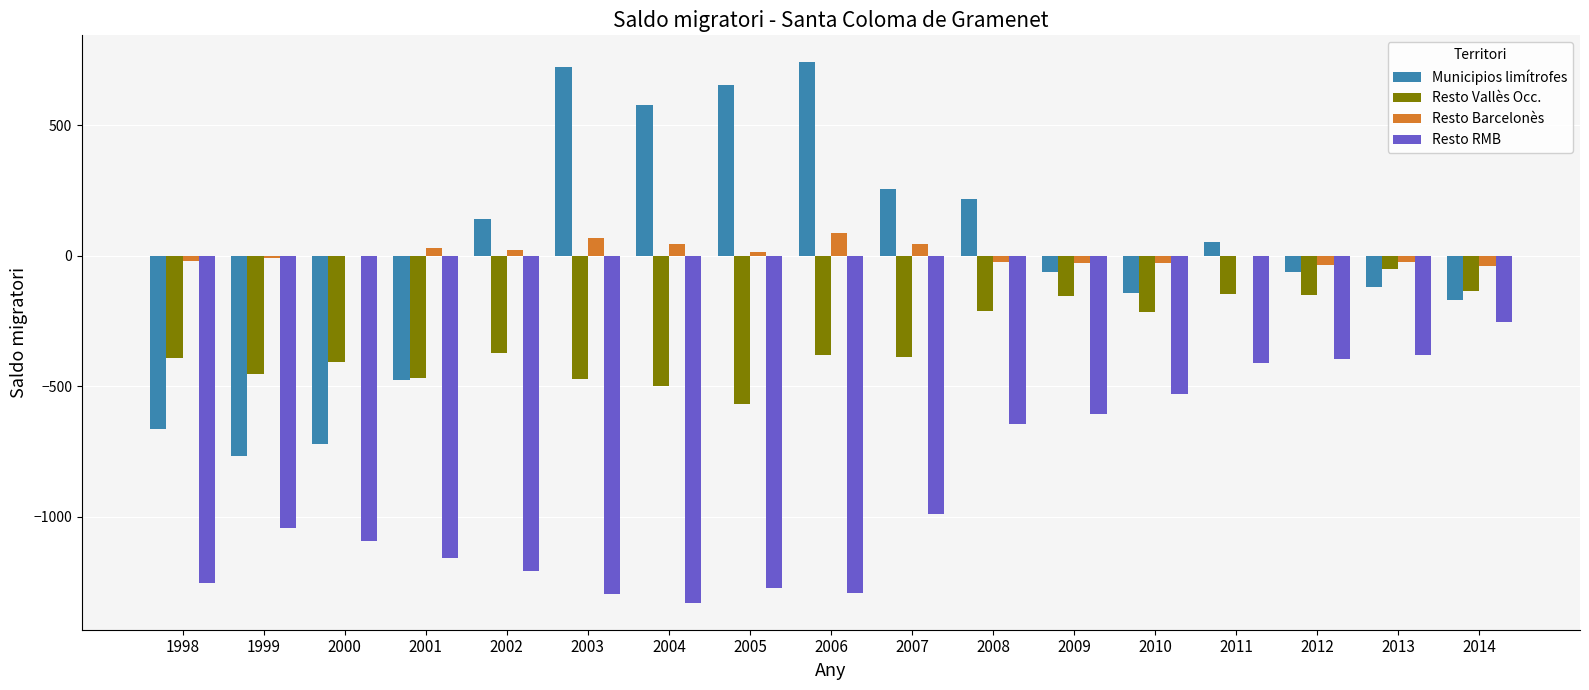

Is the value of Resto Vallès Occ. at 2009 greater than the value of Resto Barcelonès at 2002?

No